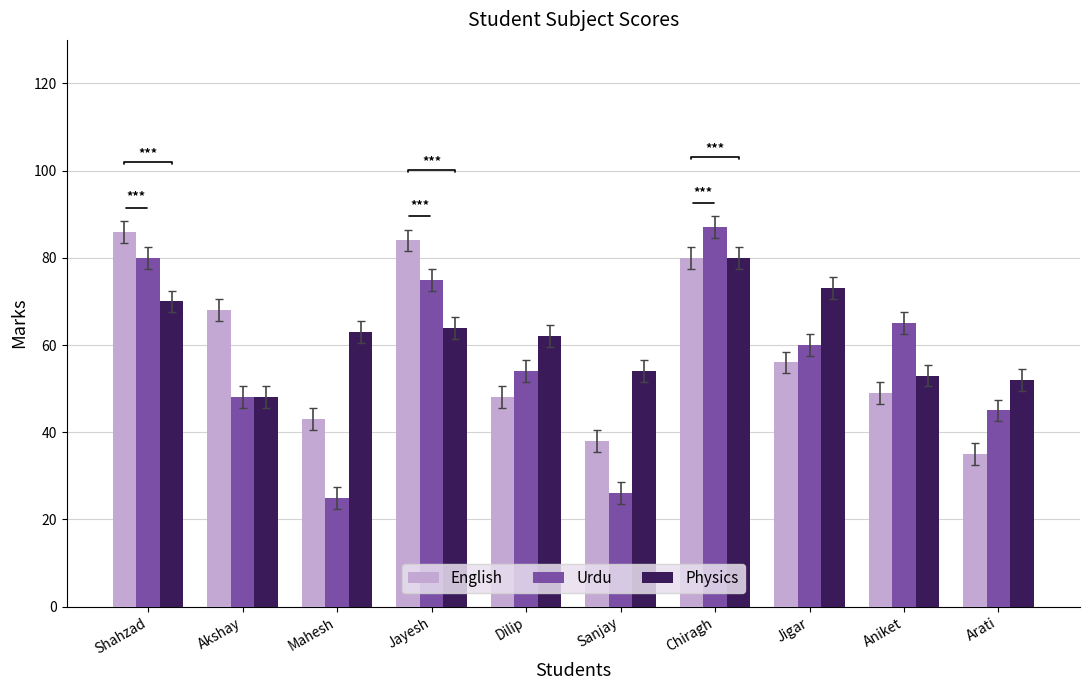

What is the difference between the maximum and second lowest values in the Physics series?

28